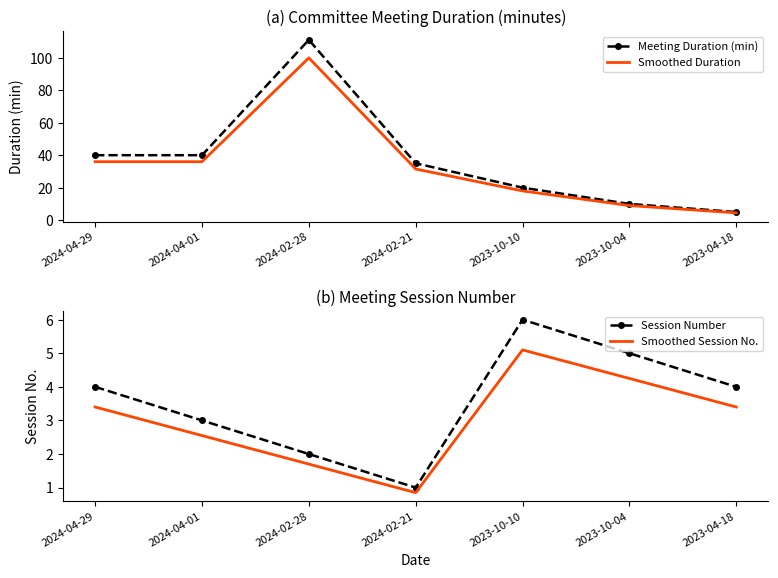

Is it true that Meeting Duration (min) equals 40.0 at 2024-04-01?

True